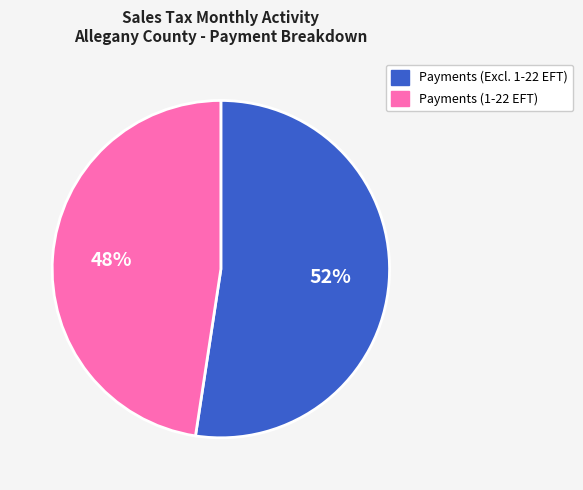

To the nearest percent, what is the average slice percentage?

50%